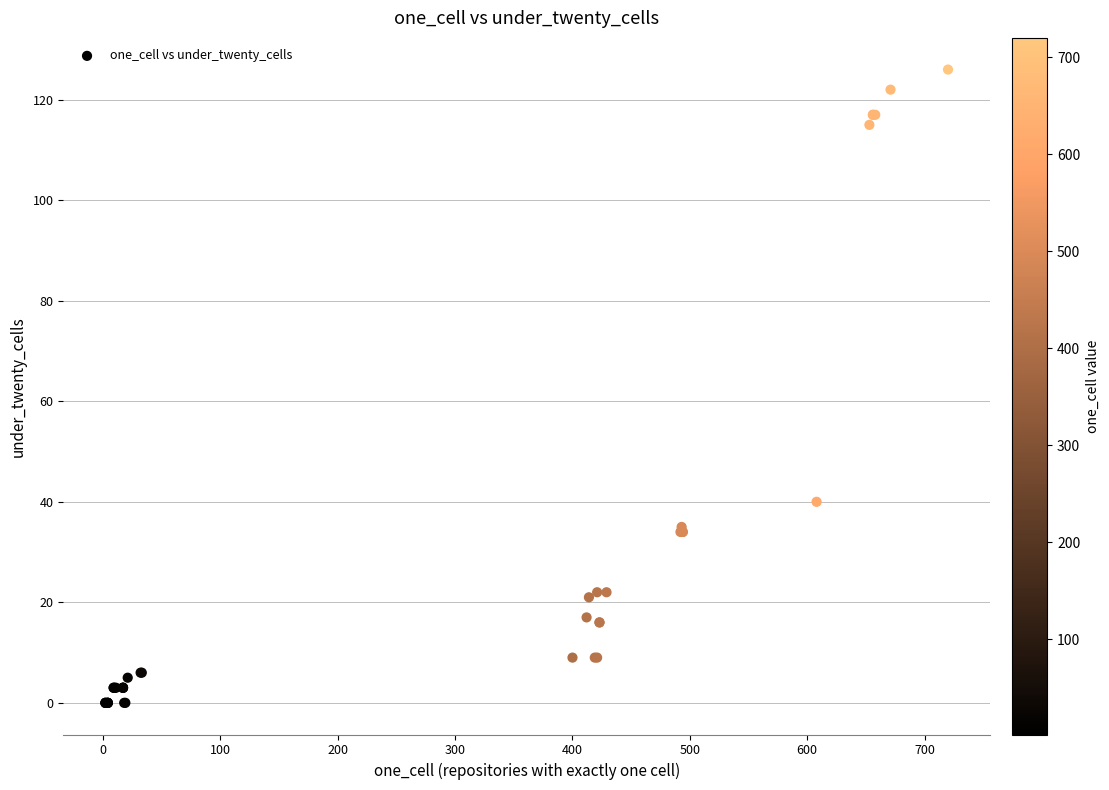

What Y value in the scatter plot is closest to 63?

40